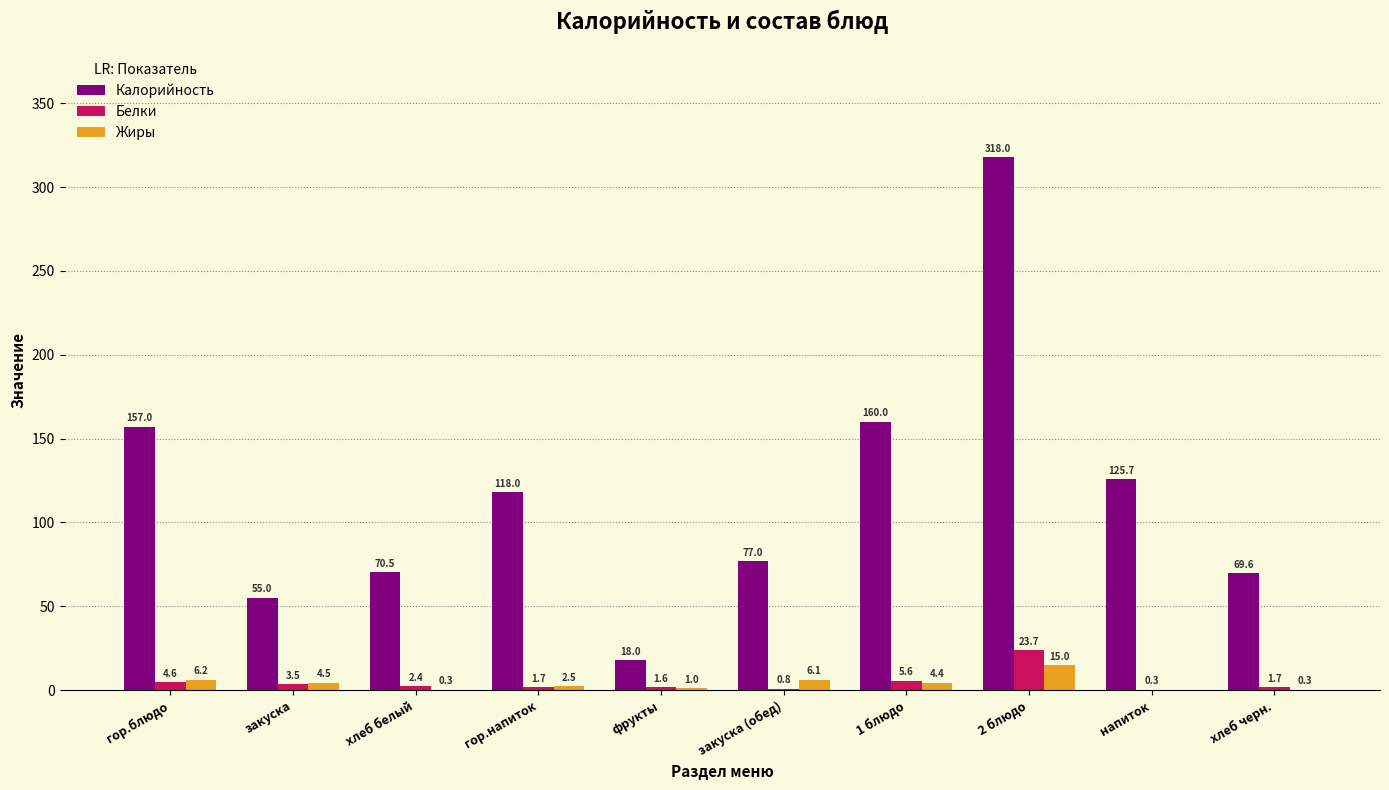

What is the sum of all Жиры values?

40.3